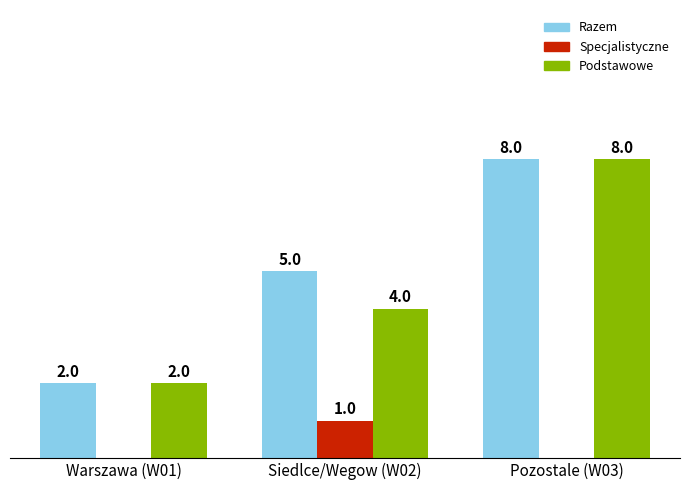

Which category has the highest value in the Podstawowe series?

Pozostale (W03)